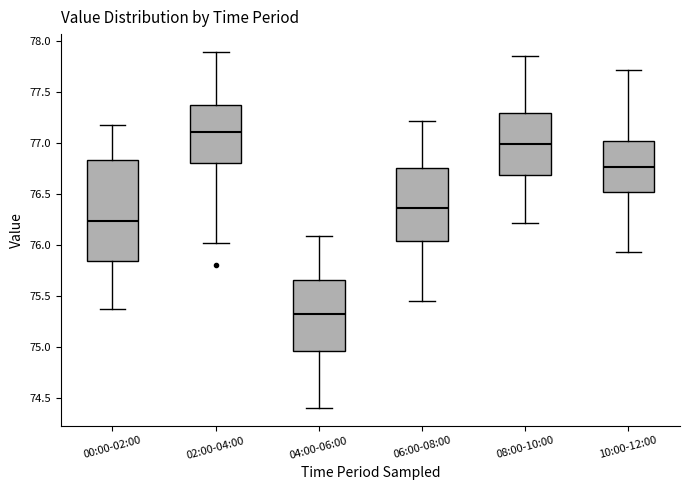

Reading left to right, transcribe this box plot: for each box, give where its median line is, the range the box spans, and where its two whiskers end, as read against the y-axis. The values are not printed on the chart, so give them approximately, as read against the axis.

00:00-02:00: median 76.25, box 75.85 to 76.85, whiskers 75.35 to 77.15
02:00-04:00: median 77.10, box 76.80 to 77.35, whiskers 76.00 to 77.90
04:00-06:00: median 75.30, box 74.95 to 75.65, whiskers 74.40 to 76.10
06:00-08:00: median 76.35, box 76.05 to 76.75, whiskers 75.45 to 77.20
08:00-10:00: median 77.00, box 76.70 to 77.30, whiskers 76.20 to 77.85
10:00-12:00: median 76.75, box 76.50 to 77.00, whiskers 75.95 to 77.70